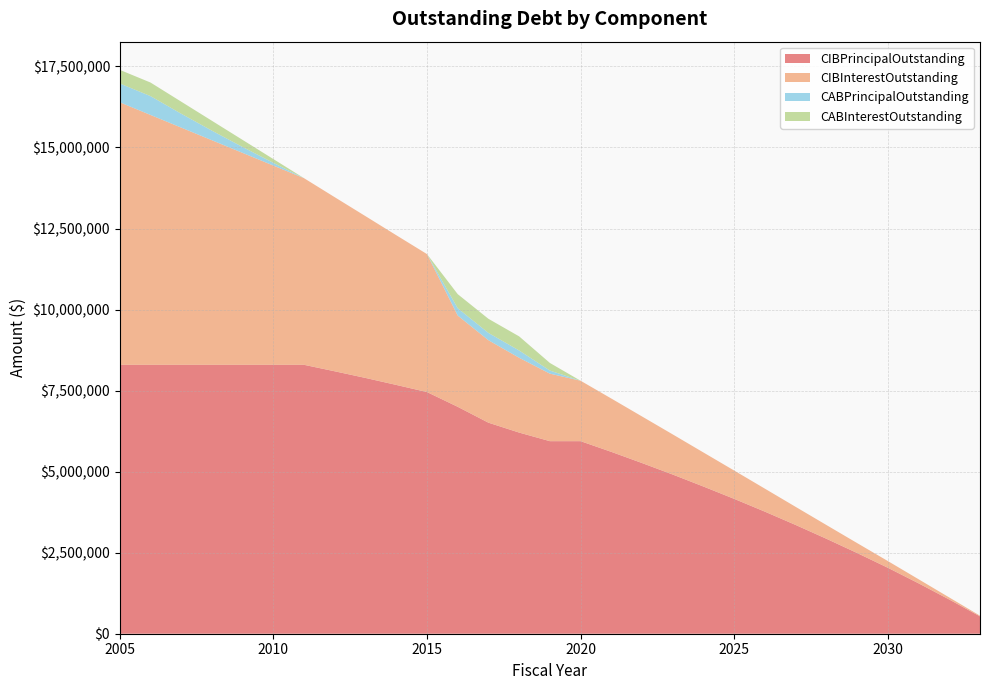

Reading left to right, what are all the values shown in this chart?

CIBPrincipalOutstanding: 2005=8295000.0	2006=8295000.0	2007=8295000.0	2008=8295000.0	2009=8295000.0	2010=8295000.0	2011=8295000.0	2012=8095000.0	2013=7890000.0	2014=7675000.0	2015=7455000.0	2016=7000000.0	2017=6510000.0	2018=6205000.0	2019=5940000.0	2020=5940000.0	2021=5610000.0	2022=5265000.0	2023=4910000.0	2024=4540000.0	2025=4160000.0	2026=3765000.0	2027=3355000.0	2028=2930000.0	2029=2490000.0	2030=2035000.0	2031=1555000.0	2032=1055000.0	2033=535000.0
CIBInterestOutstanding: 2005=8099206.2	2006=7708688.8	2007=7318171.2	2008=6927653.8	2009=6537136.2	2010=6146618.8	2011=5756101.2	2012=5369183.8	2013=4989710.0	2014=4618272.5	2015=4255427.5	2016=2815118.8	2017=2544322.5	2018=2307297.5	2019=2082825.0	2020=1864050.0	2021=1645275.0	2022=1436400.0	2023=1237875.0	2024=1050000.0	2025=873225.0	2026=708800.0	2027=558200.0	2028=424000.0	2029=306800.0	2030=207200.0	2031=125800.0	2032=63600.0	2033=21400.0
CABPrincipalOutstanding: 2005=580472.0	2006=580472.0	2007=427830.0	2008=295696.0	2009=181738.0	2010=83822.0	2011=0.0	2012=0.0	2013=0.0	2014=0.0	2015=0.0	2016=224743.2	2017=224743.2	2018=224743.2	2019=95106.0	2020=0.0	2021=0.0	2022=0.0	2023=0.0	2024=0.0	2025=0.0	2026=0.0	2027=0.0	2028=0.0	2029=0.0	2030=0.0	2031=0.0	2032=0.0	2033=0.0
CABInterestOutstanding: 2005=419528.0	2006=419528.0	2007=372170.0	2008=304304.0	2009=218262.0	2010=116178.0	2011=0.0	2012=0.0	2013=0.0	2014=0.0	2015=0.0	2016=435256.8	2017=435256.8	2018=435256.8	2019=234894.0	2020=0.0	2021=0.0	2022=0.0	2023=0.0	2024=0.0	2025=0.0	2026=0.0	2027=0.0	2028=0.0	2029=0.0	2030=0.0	2031=0.0	2032=0.0	2033=0.0